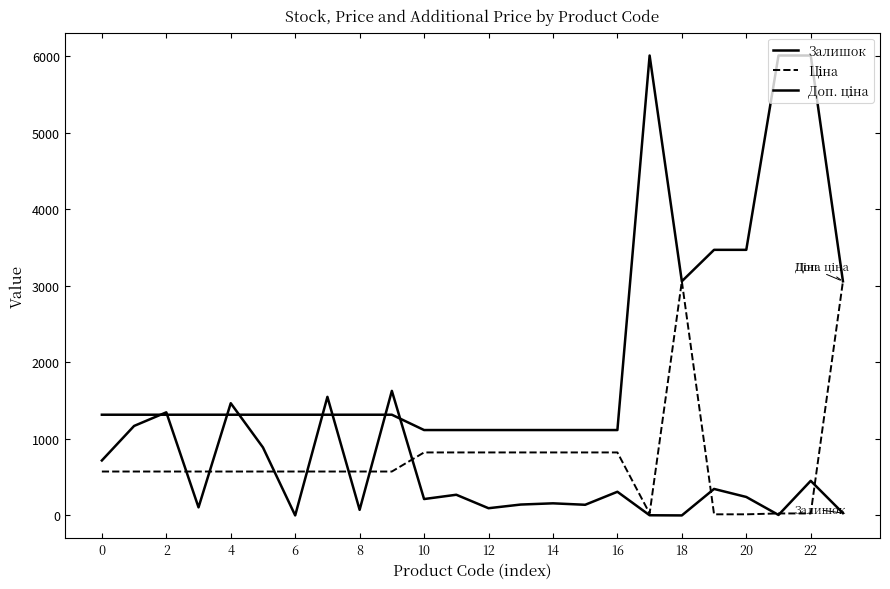

After their last crossing, which series has the higher values: Ціна or Залишок?

Ціна